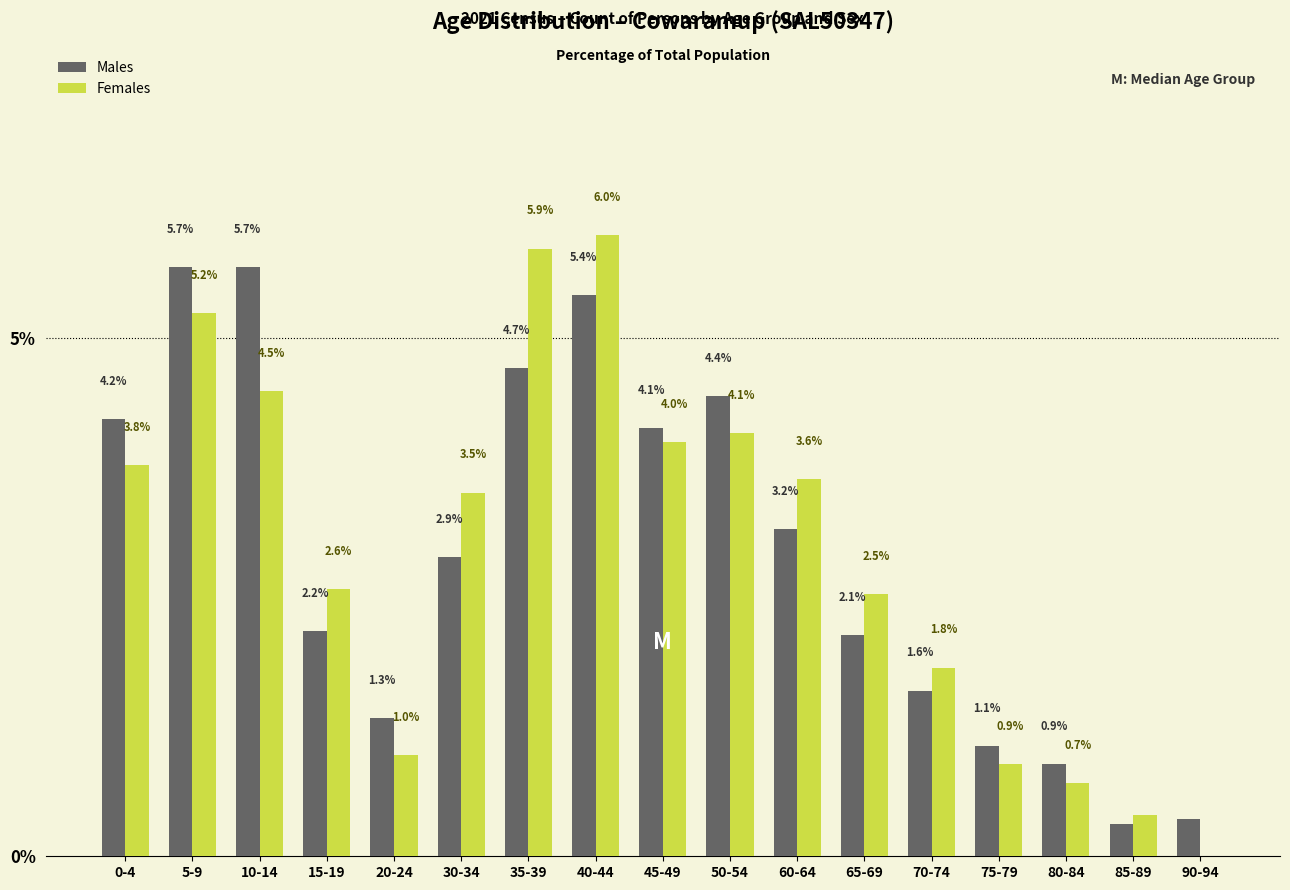

Between 50-54 and 65-69, which series saw the biggest shift?

Males